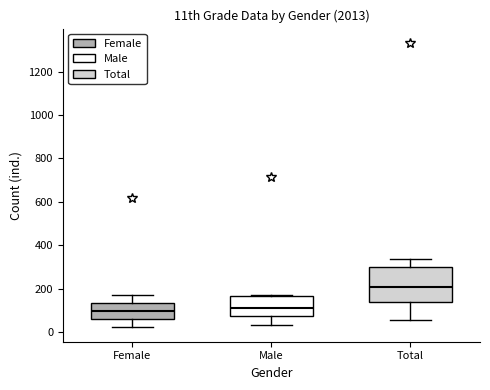

Reading left to right, read every box against the y-axis: the position of its median line, the range the box covers, and the ends of its whiskers. The values are not printed on the chart, so give them approximately, as read against the axis.

Female: median 100, box 60 to 140, whiskers 20 to 180
Male: median 120, box 80 to 160, whiskers 40 to 180
Total: median 200, box 140 to 300, whiskers 60 to 340